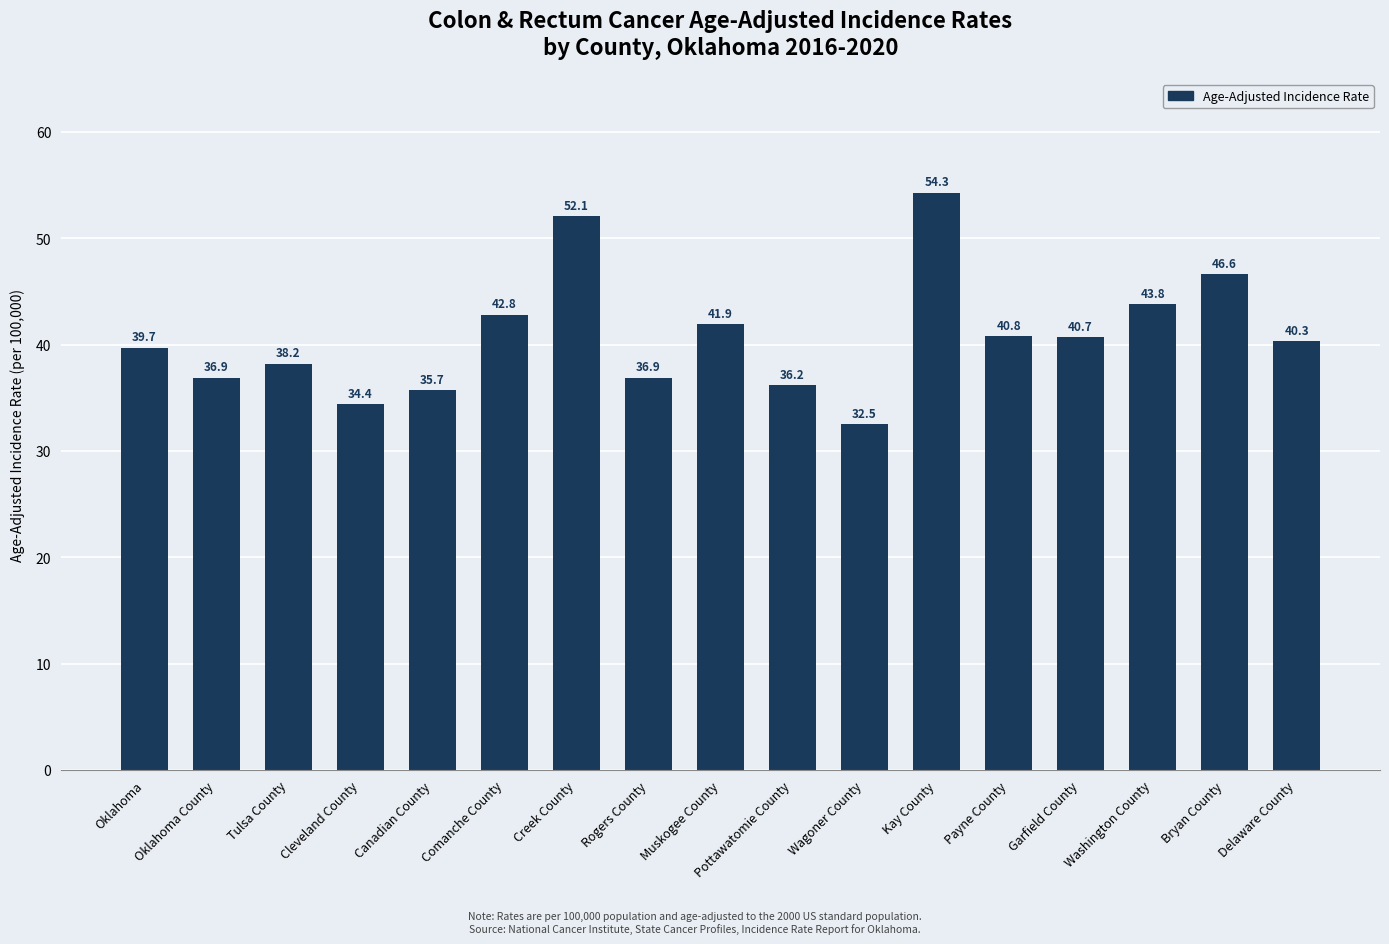

Where does the data first go above 40?

Comanche County